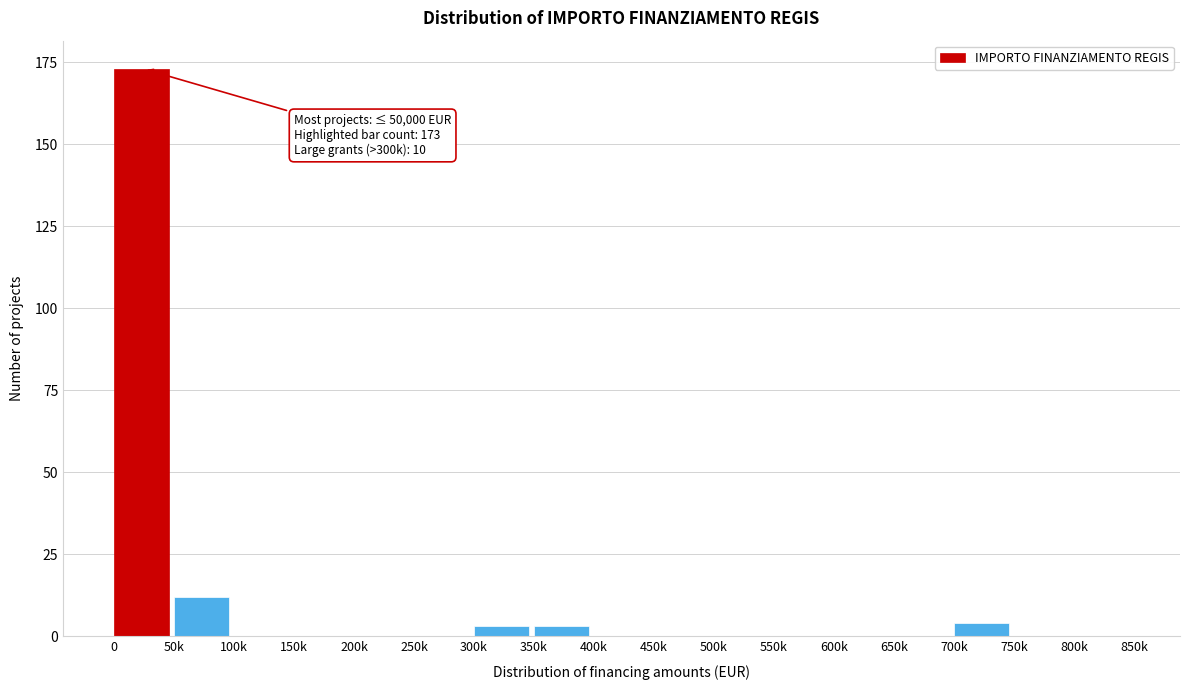

Is it true that the value at 150k is 0?

True